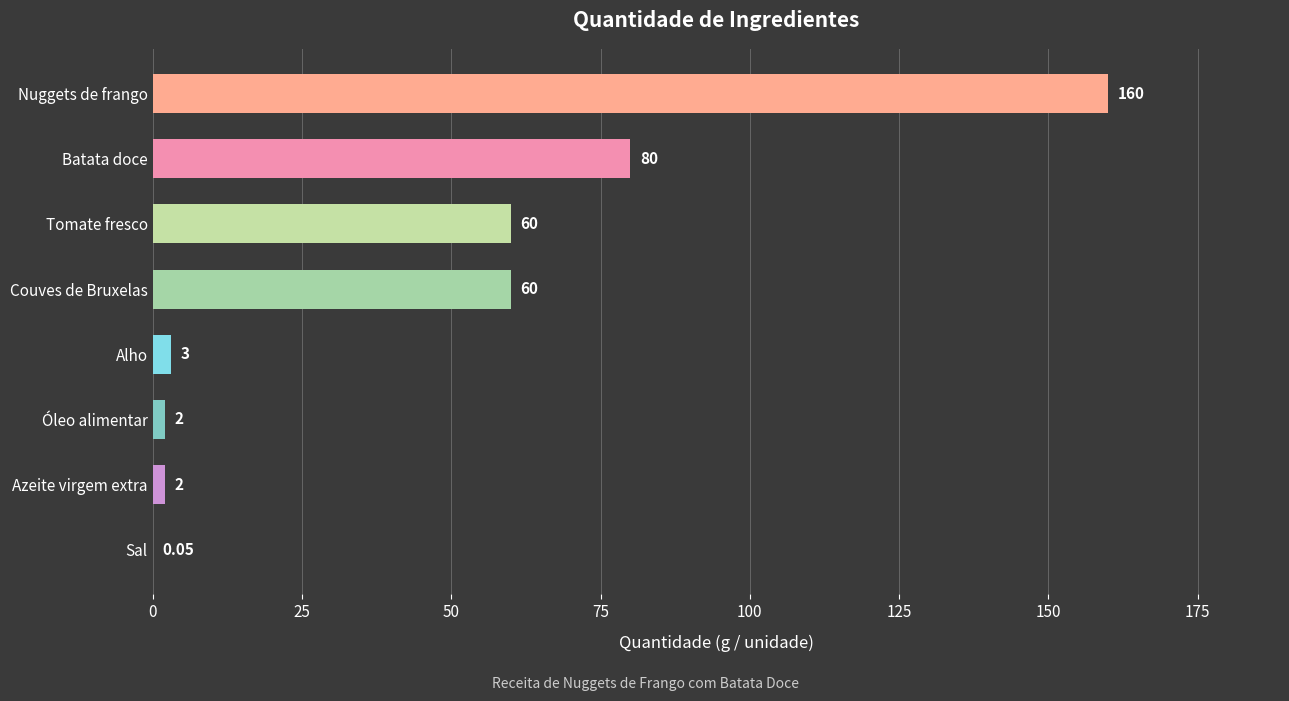

Count the number of data series in this chart.

1